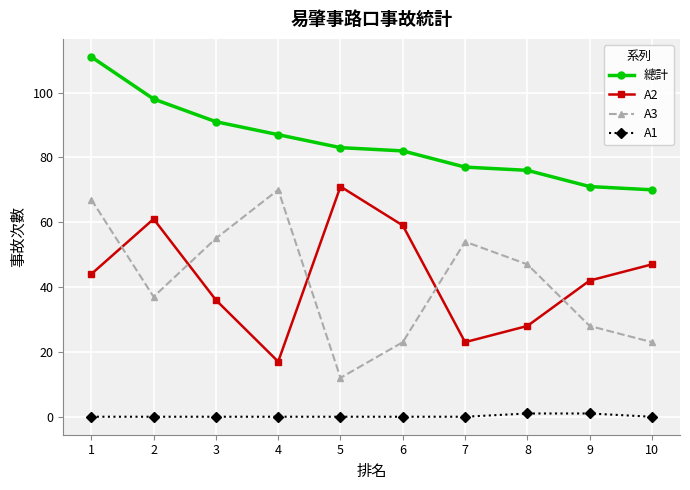

Where is the first local maximum for A2?

2